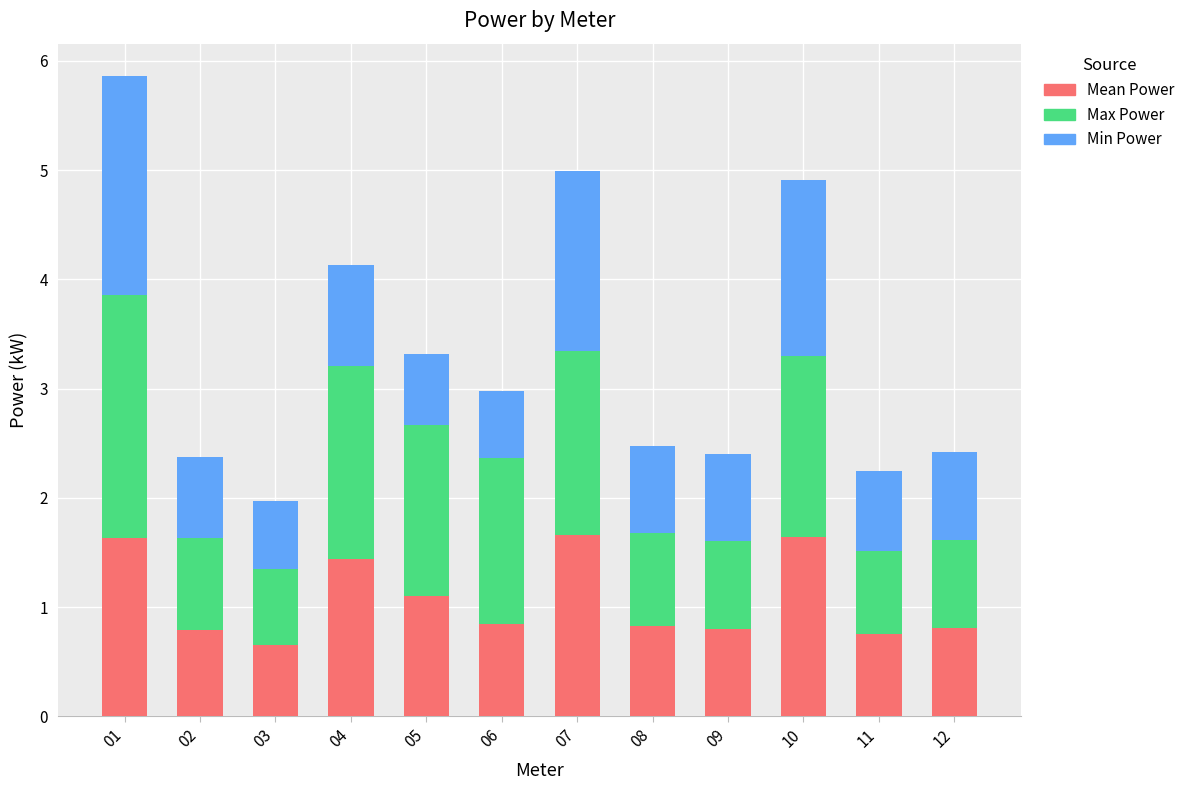

What is the sum of the Mean Power values at 12 and 09?

1.6